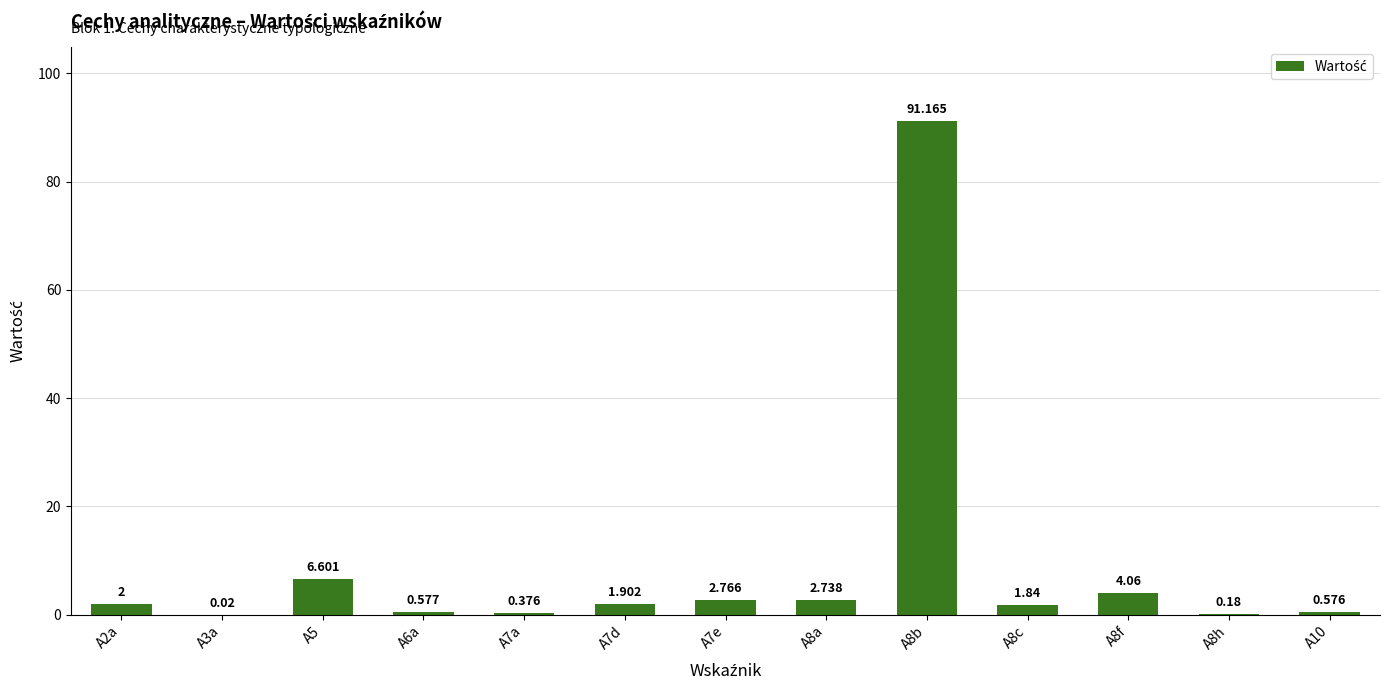

Reading left to right, what are all the values shown in this chart?

2.0	0.0	6.6	0.6	0.4	1.9	2.8	2.7	91.2	1.8	4.1	0.2	0.6